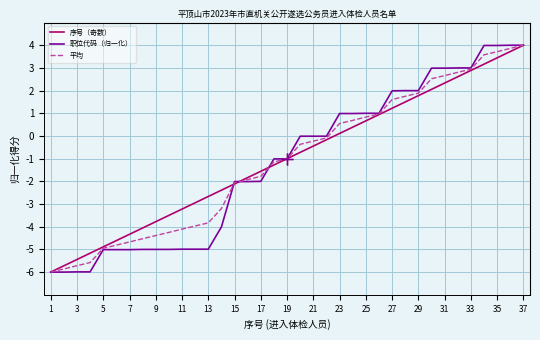

How many distinct data groups are displayed?

3